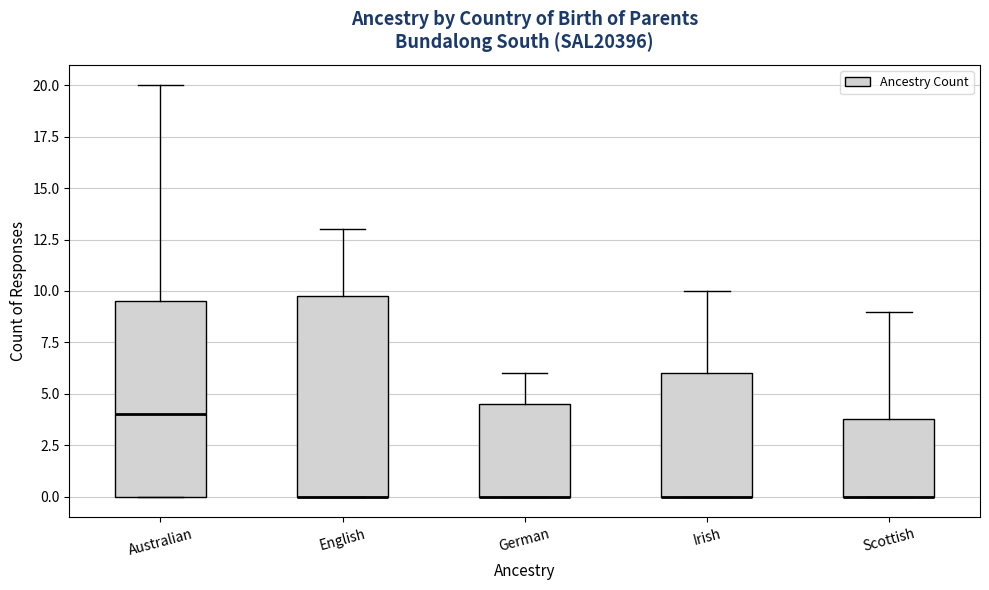

Reading left to right, transcribe this box plot: for each box, give where its median line is, the range the box spans, and where its two whiskers end, as read against the y-axis. The values are not printed on the chart, so give them approximately, as read against the axis.

Australian: median 4.0, box 0.0 to 9.5, whiskers 0.0 to 20.0
English: median 0.0 (drawn on the box's lower edge), box 0.0 to 10.0, whiskers 0.0 to 13.0
German: median 0.0 (drawn on the box's lower edge), box 0.0 to 4.5, whiskers 0.0 to 6.0
Irish: median 0.0 (drawn on the box's lower edge), box 0.0 to 6.0, whiskers 0.0 to 10.0
Scottish: median 0.0 (drawn on the box's lower edge), box 0.0 to 4.0, whiskers 0.0 to 9.0